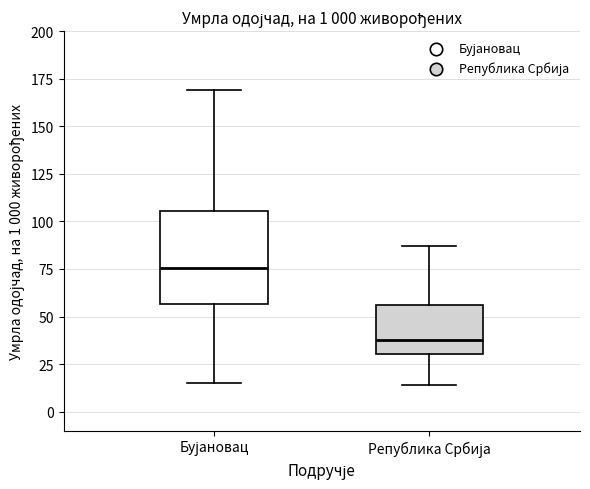

Which box has the highest median line?

Бујановац